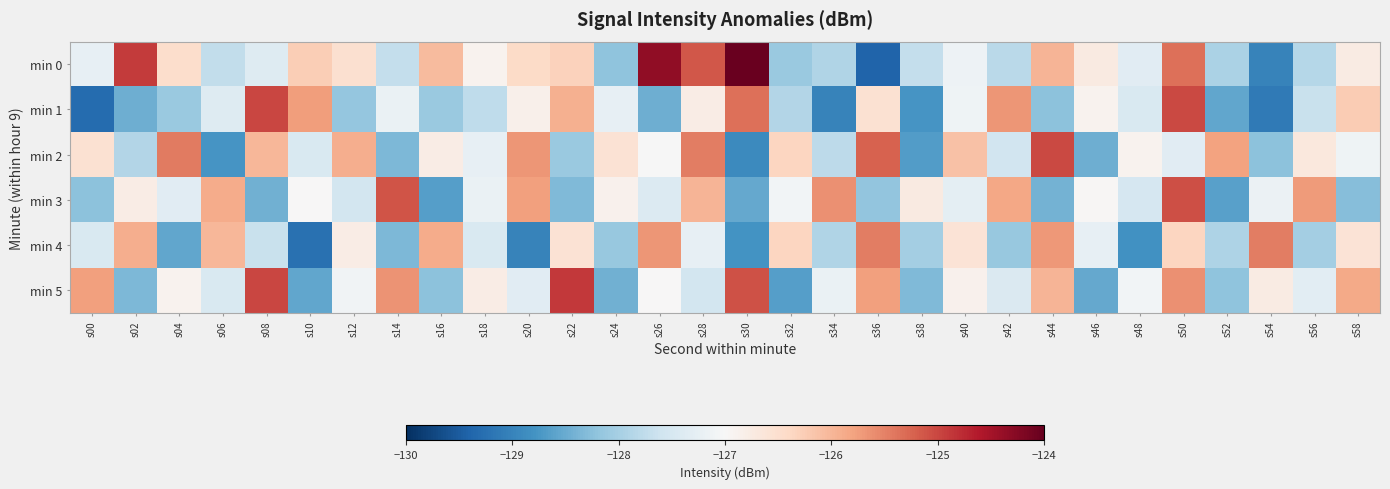

Which has a higher value, s34 or s46?

s46